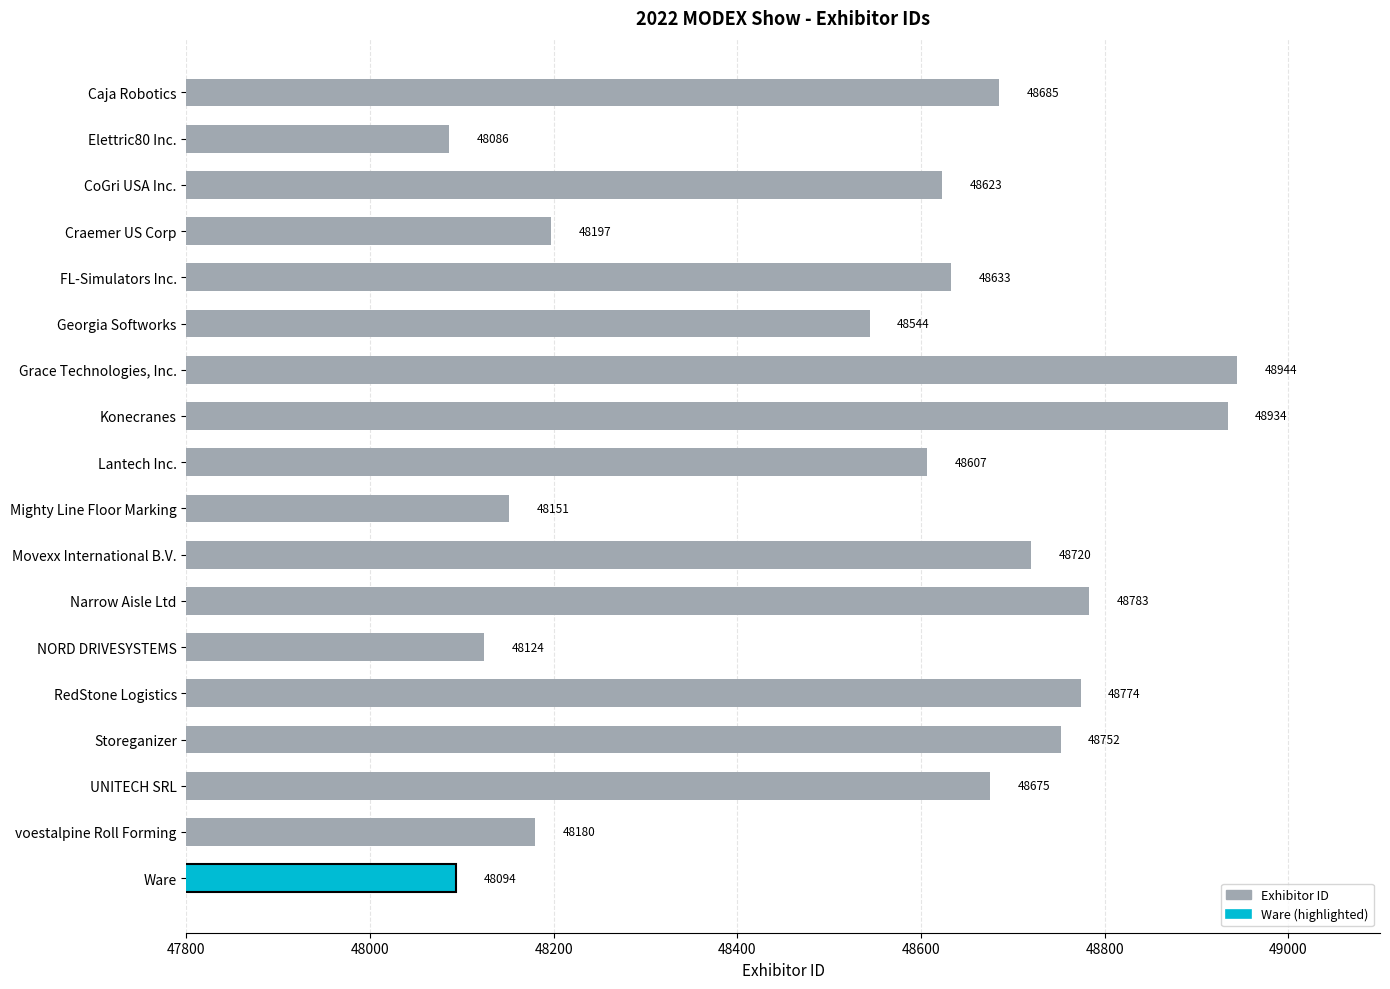

How many distinct data groups are displayed?

1